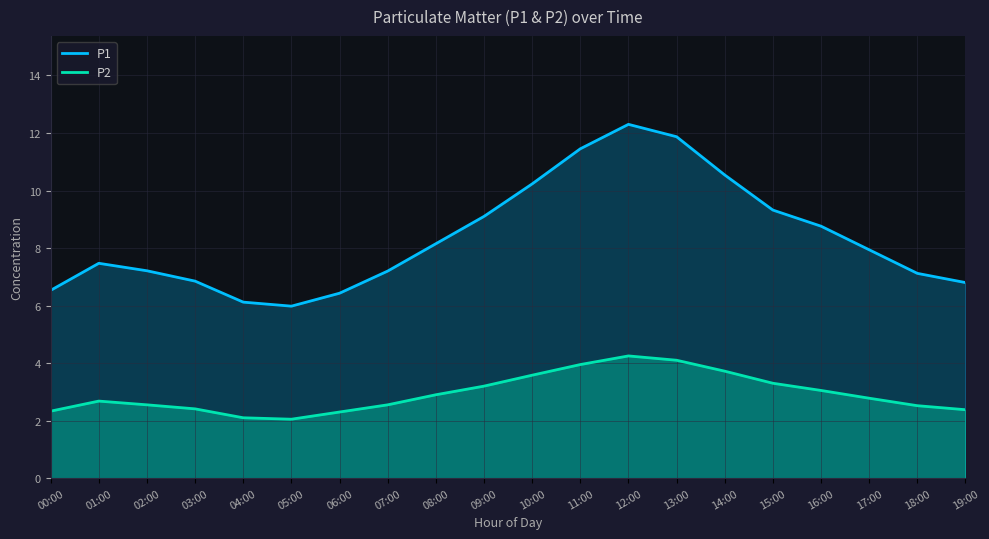

What are all the series names shown in the legend?

P1, P2